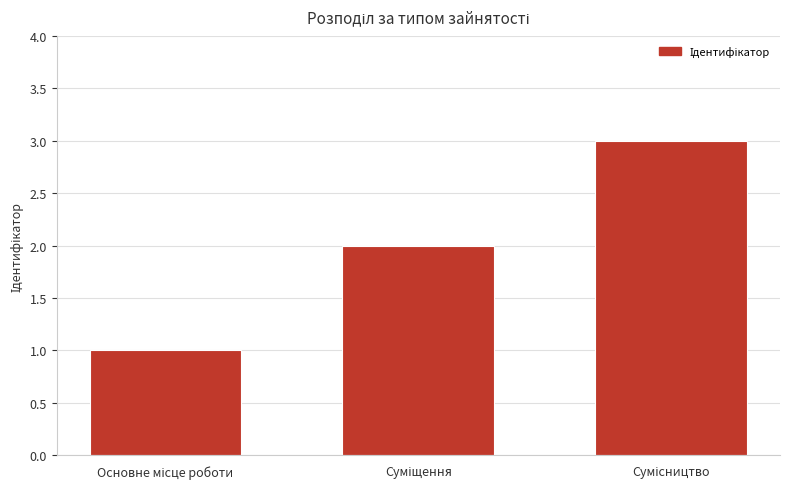

What is the maximum value shown in the chart?

3